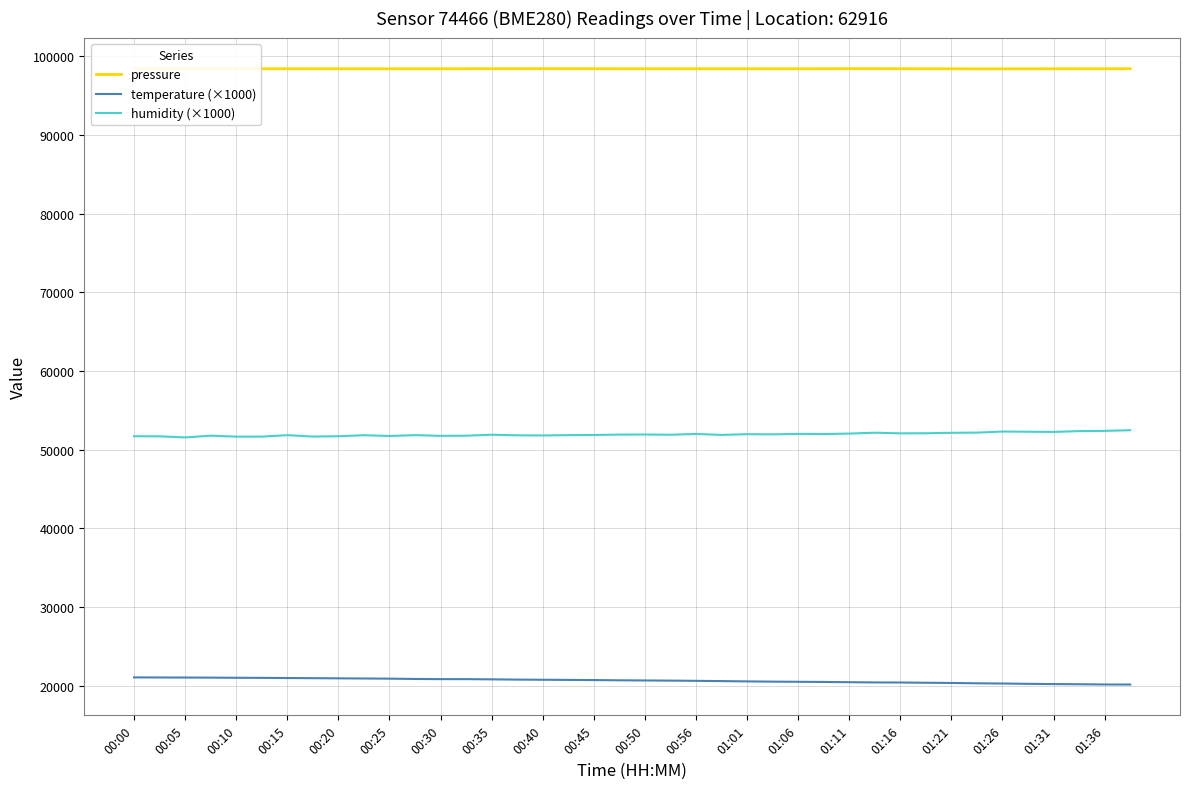

True or false: pressure and temperature (×1000) intersect in this chart.

False